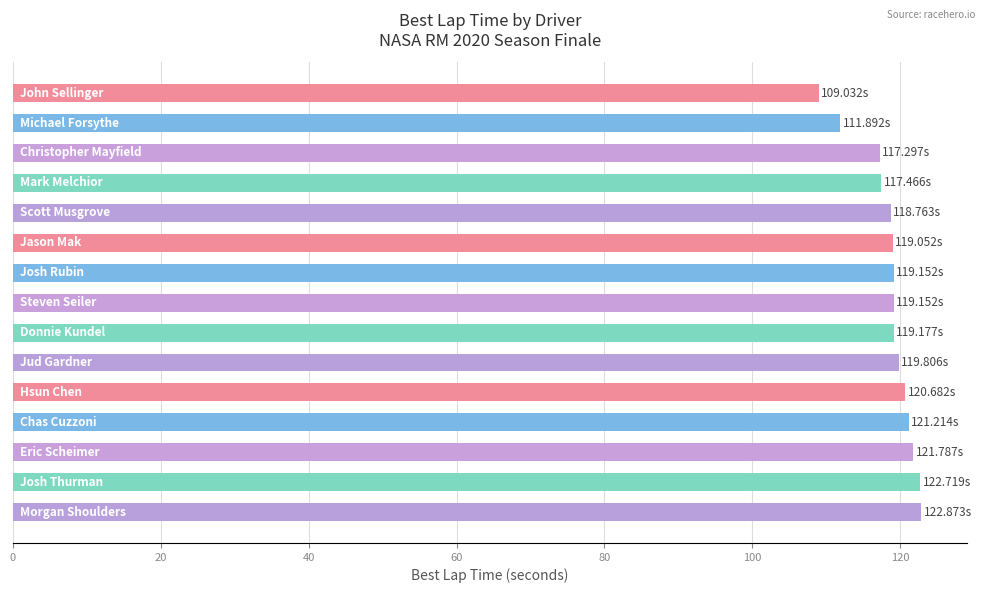

What is the average value?

118.7